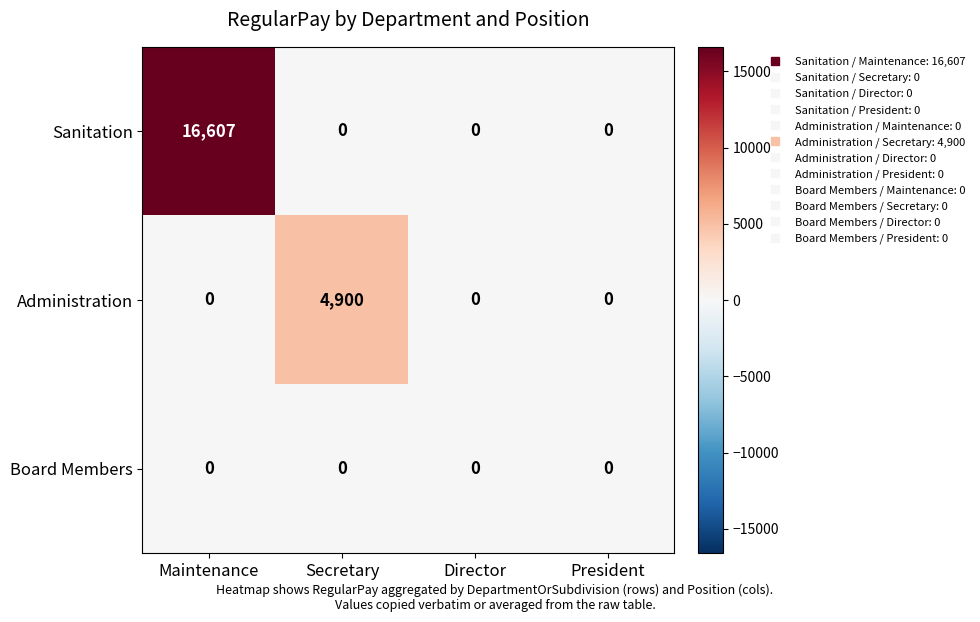

Reading left to right, what are all the values shown in this chart?

Sanitation: 16607	0	0	0
Administration: 0	4900	0	0
Board Members: 0	0	0	0